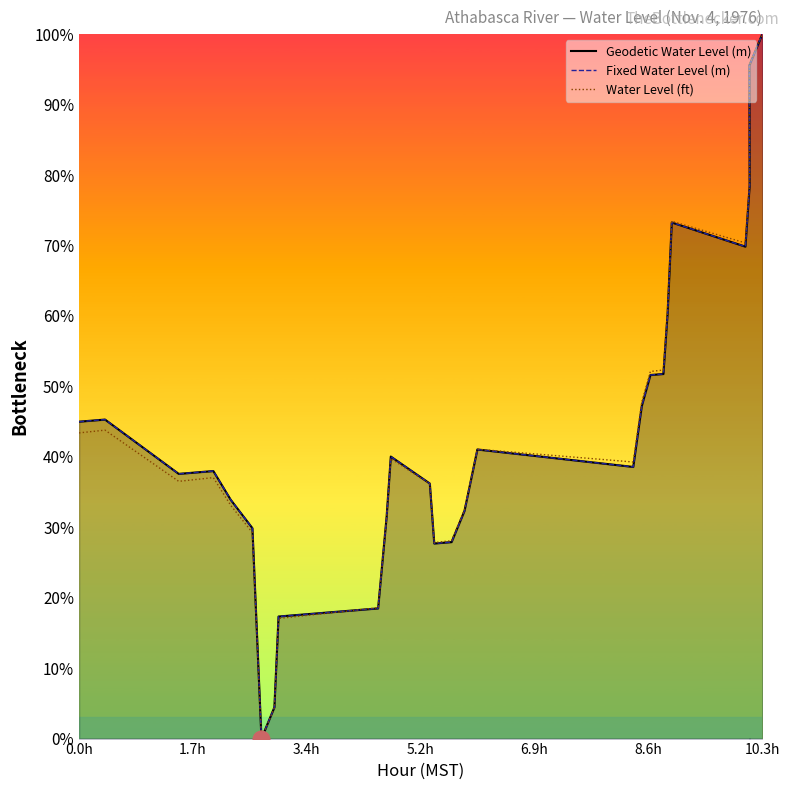

Count the number of categories in the chart.

27